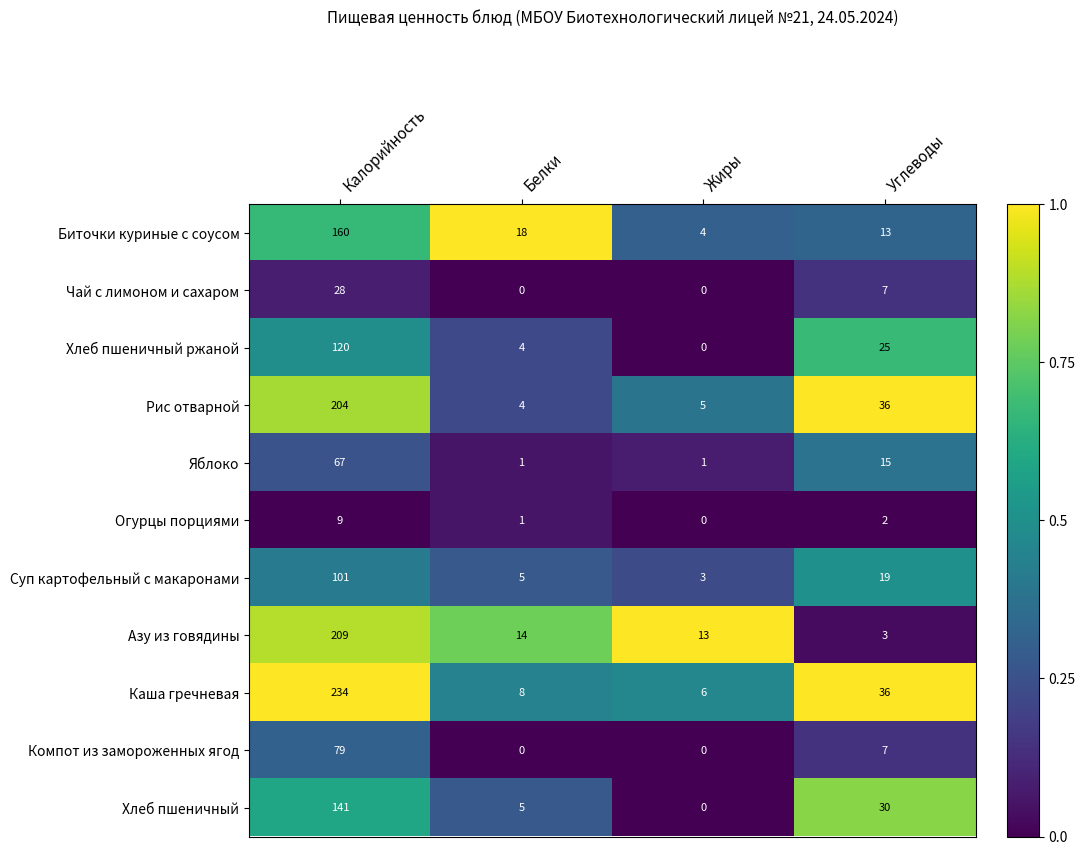

List the series in order of their peak value, lowest first.

Огурцы порциями, Чай с лимоном и сахаром, Яблоко, Компот из замороженных ягод, Суп картофельный с макаронами, Хлеб пшеничный ржаной, Хлеб пшеничный, Биточки куриные с соусом, Рис отварной, Азу из говядины, Каша гречневая